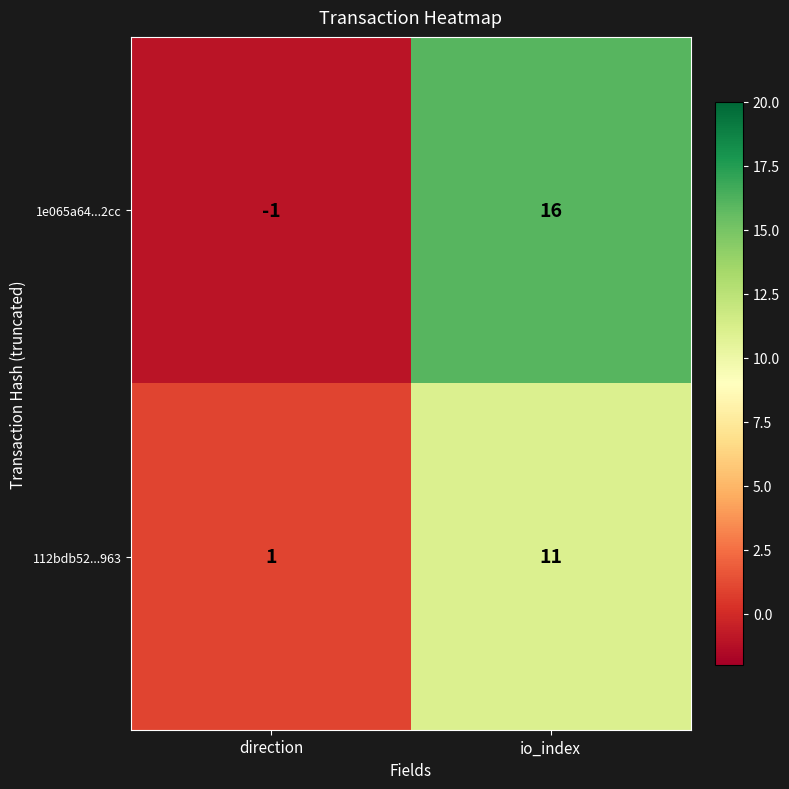

The value of 1e065a64...2cc at direction is -2. True or false?

False